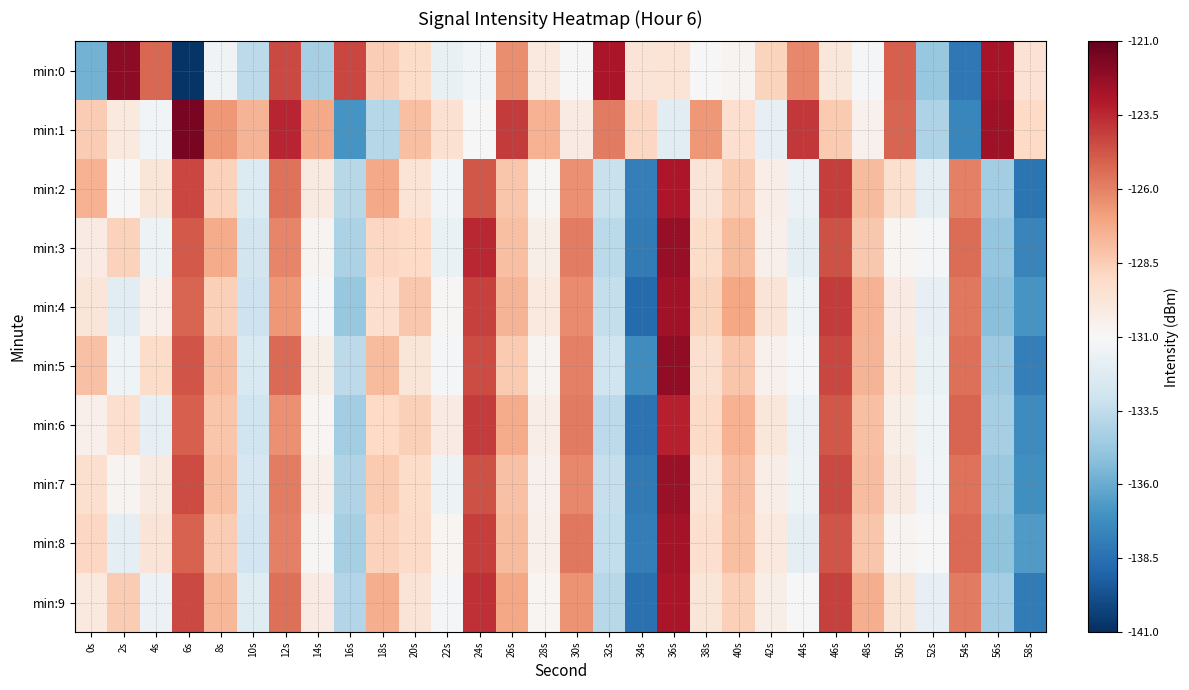

Which series has the largest total across all categories?

min:1